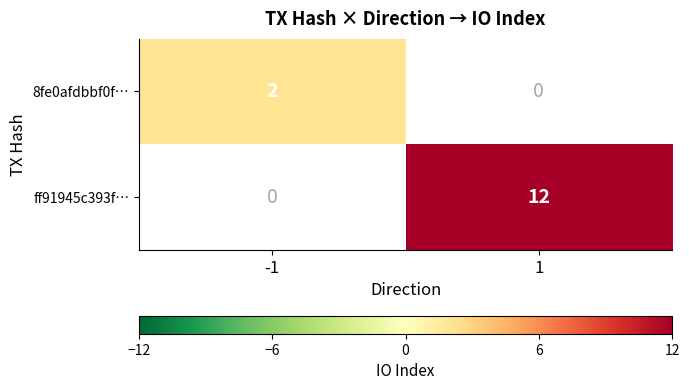

Is the value of ff91945c393f… at 1 greater than the value of 8fe0afdbbf0f… at -1?

Yes